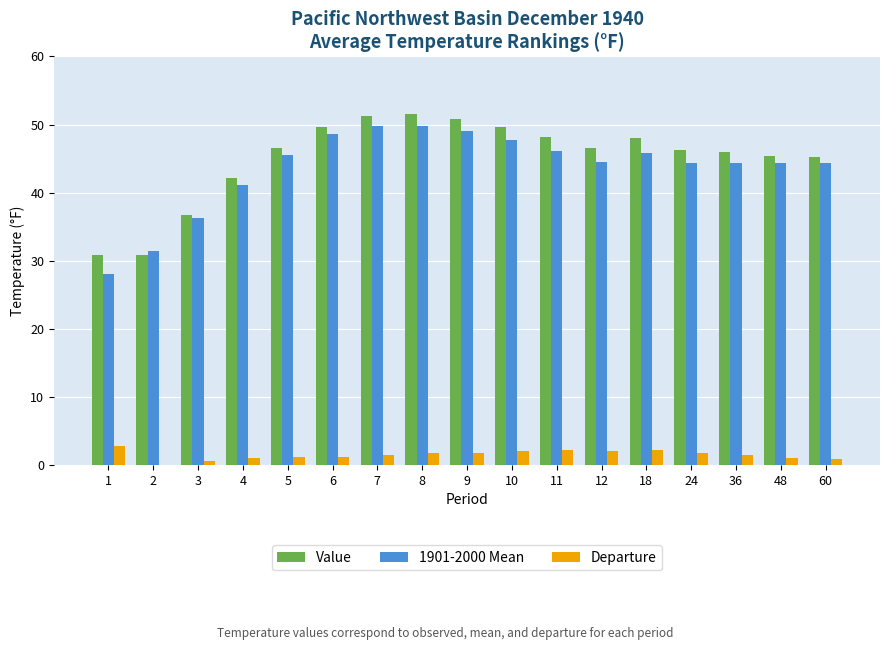

Which category has the highest value in the Departure series?

1